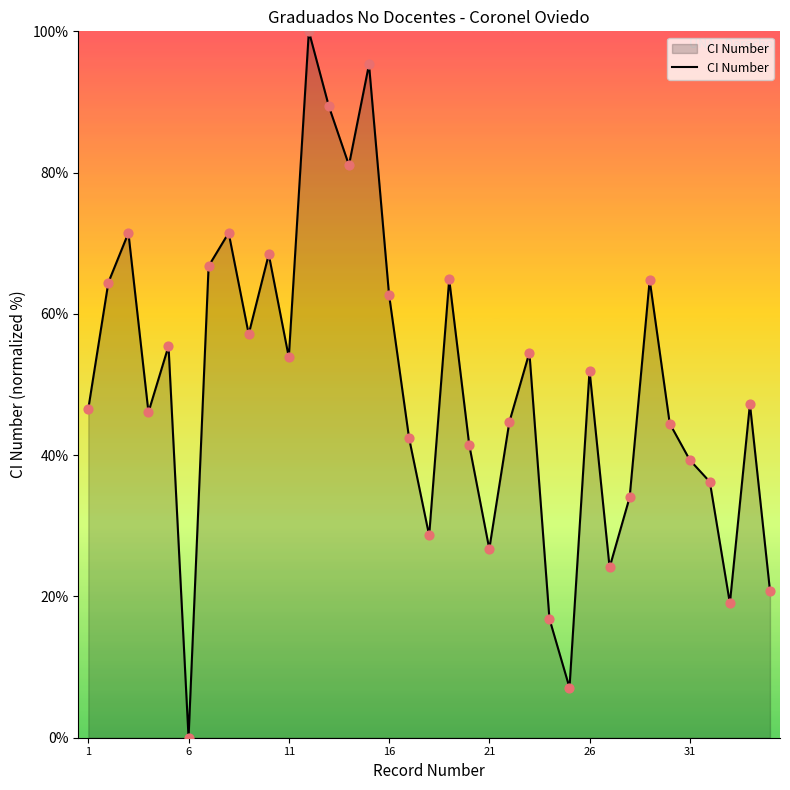

What is the difference between the maximum and minimum values?

100.0